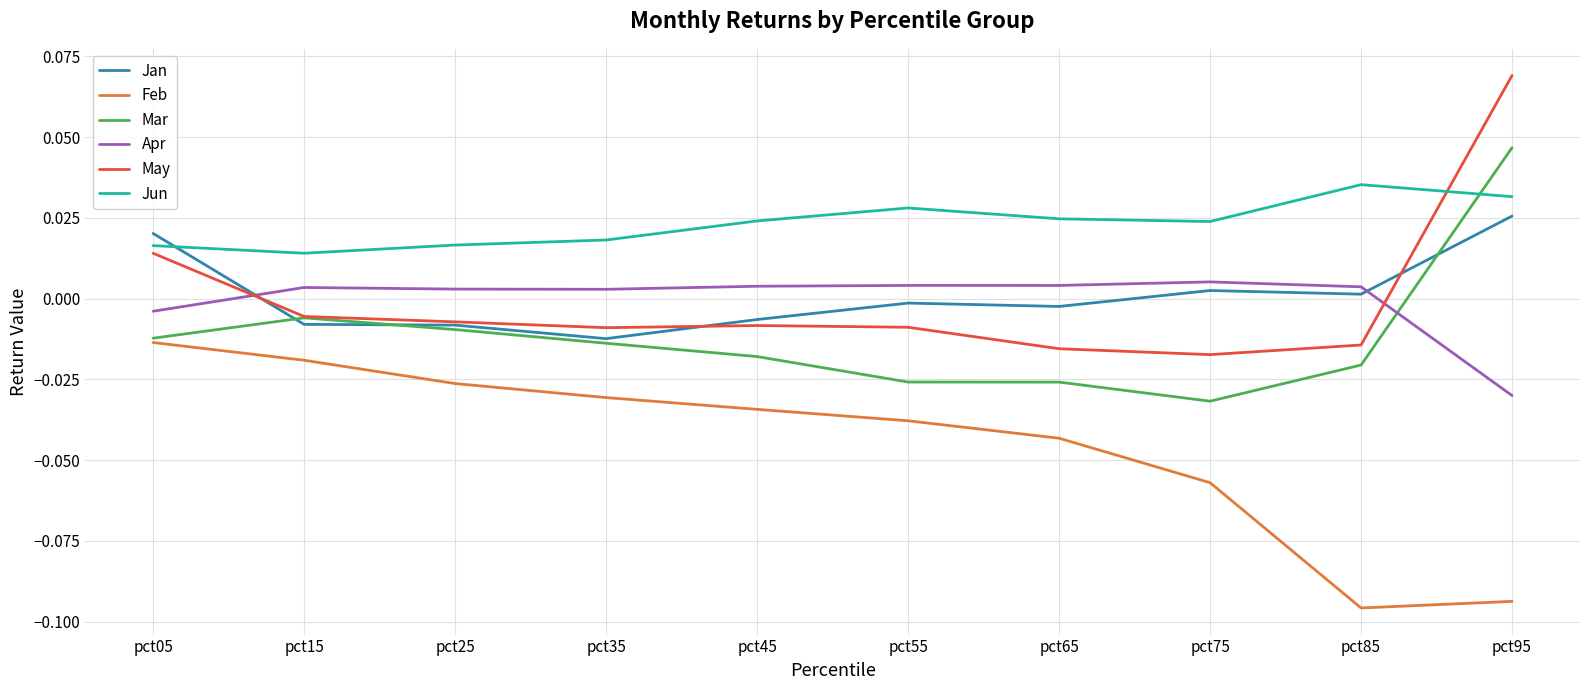

True or false: Mar has a value of -0.0 at pct85.

True